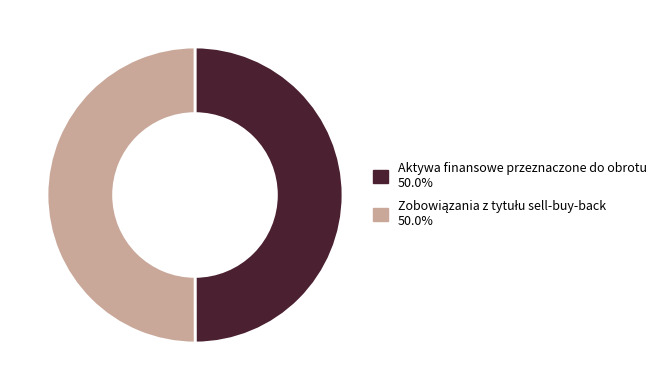

How many segments does this pie chart have?

2